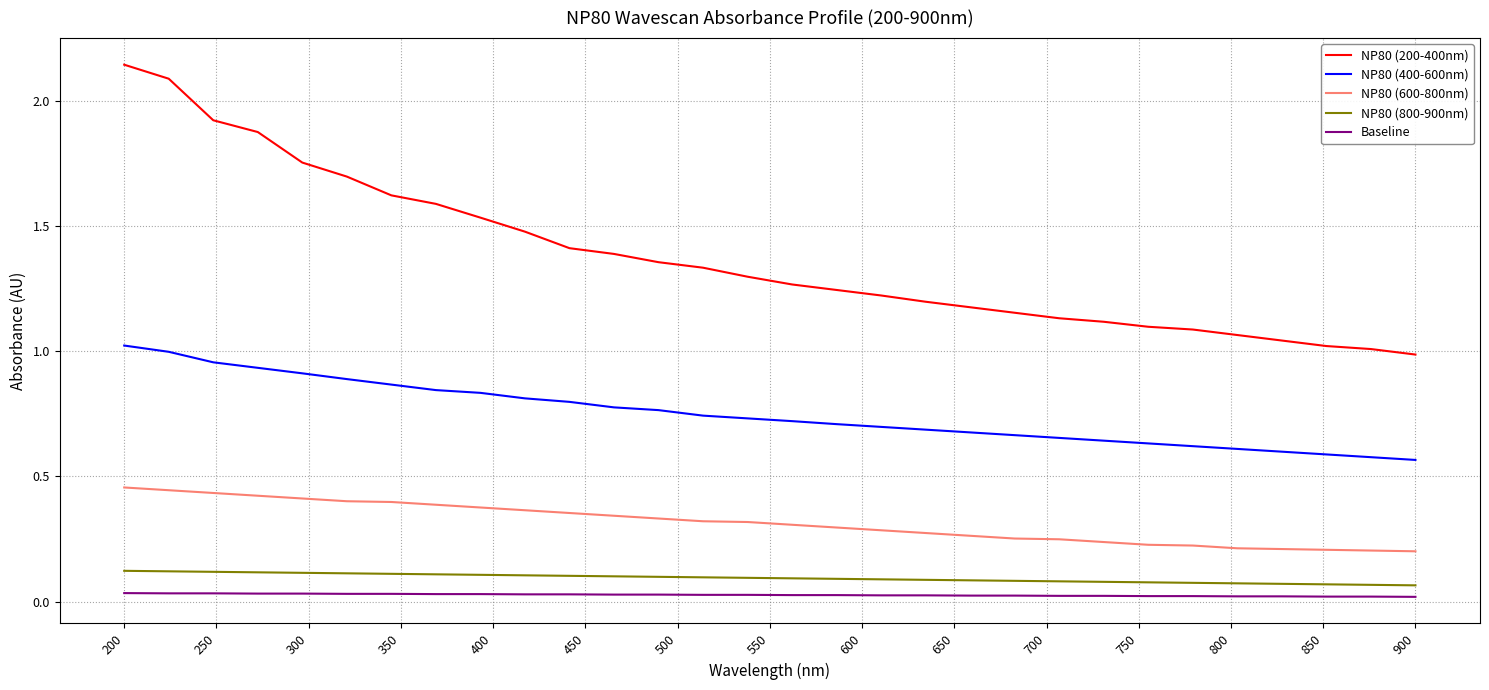

Which series has the largest range (max minus min)?

NP80 (200-400nm)